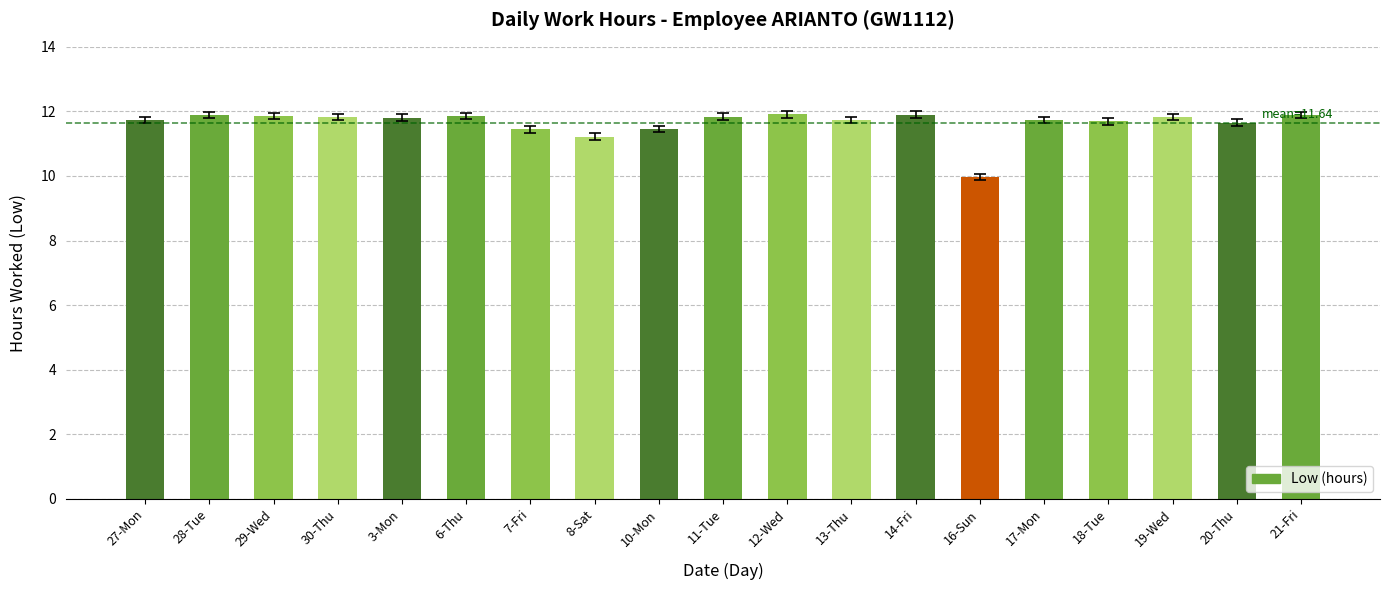

How many data points are above 11?

18